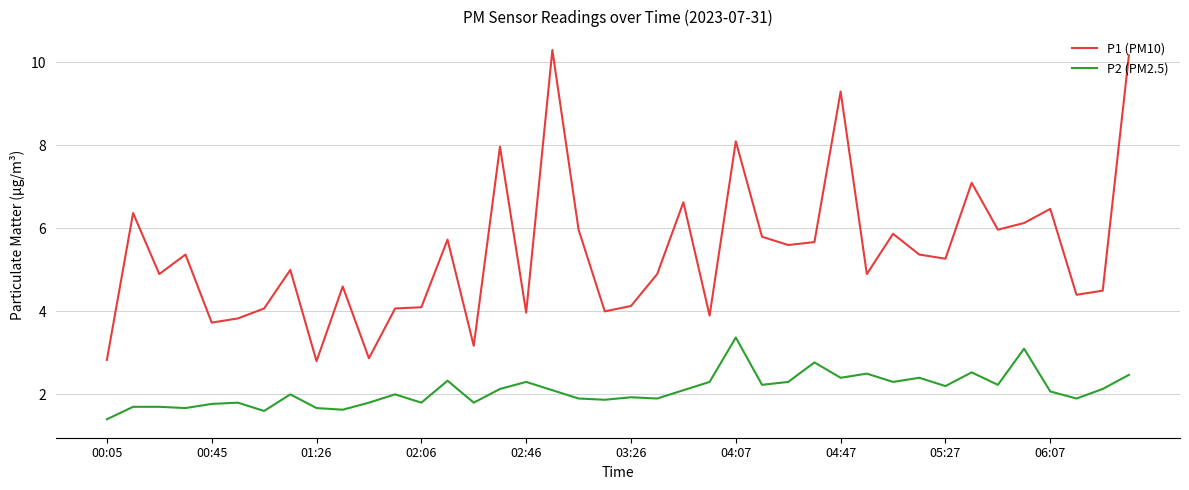

True or false: P1 (PM10) and P2 (PM2.5) cross at least once.

False